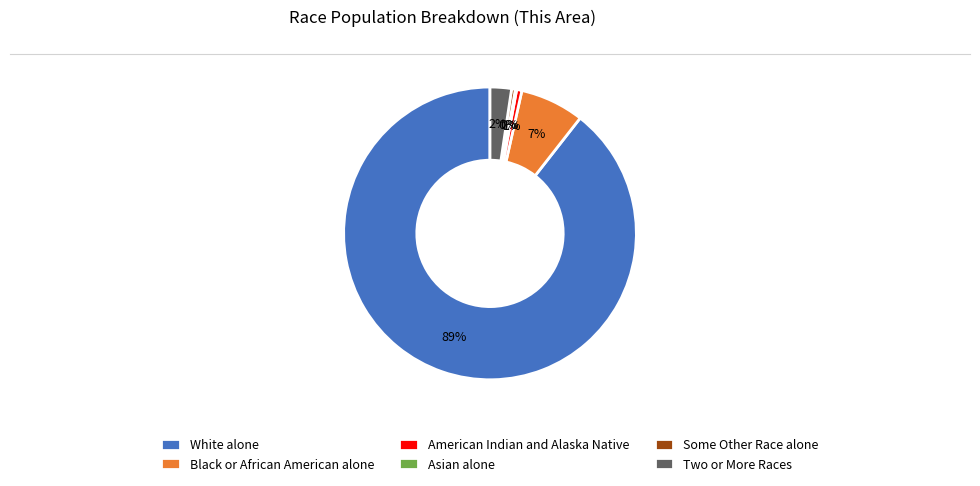

To the nearest percent, what percentage of the pie is American Indian and Alaska Native?

1%